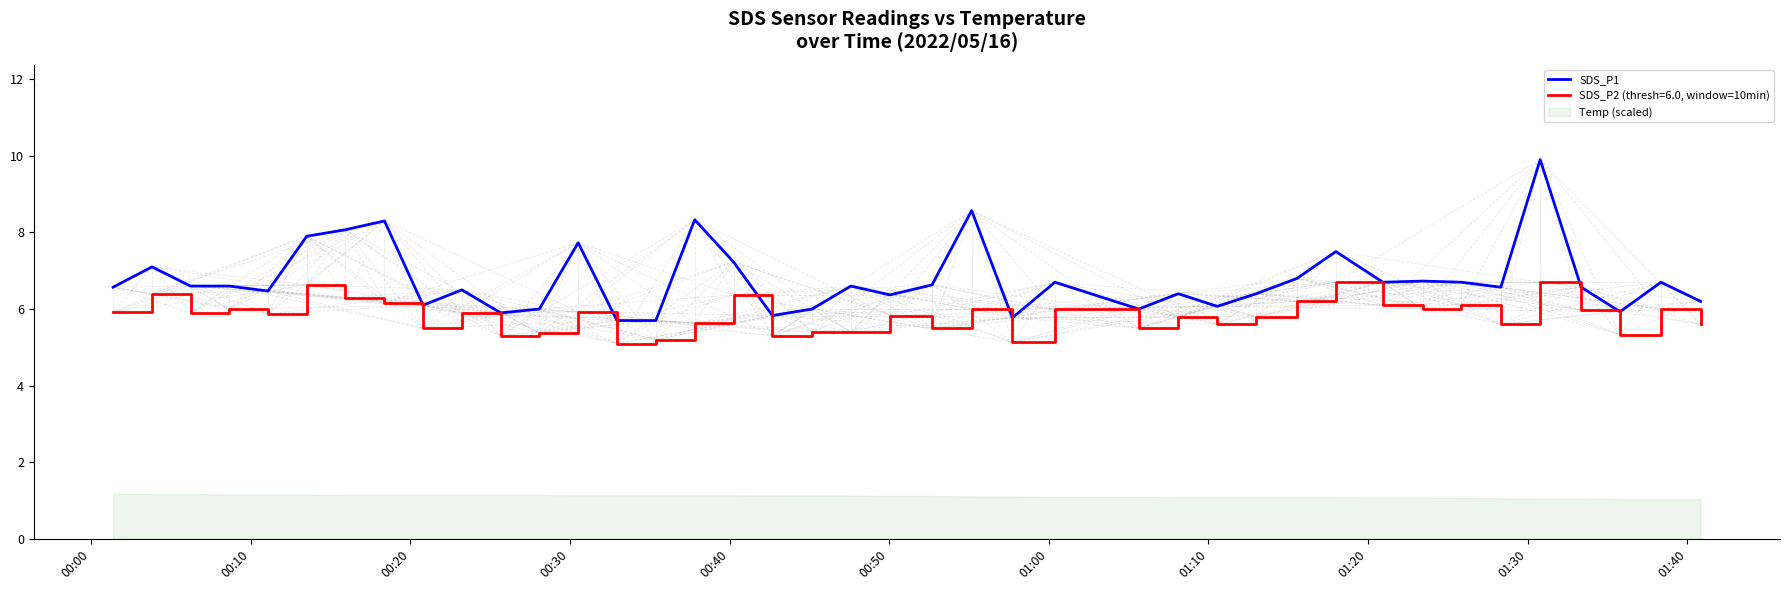

True or false: SDS_P2 (thresh=6.0, window=10min) and SDS_P1 cross at least once.

False